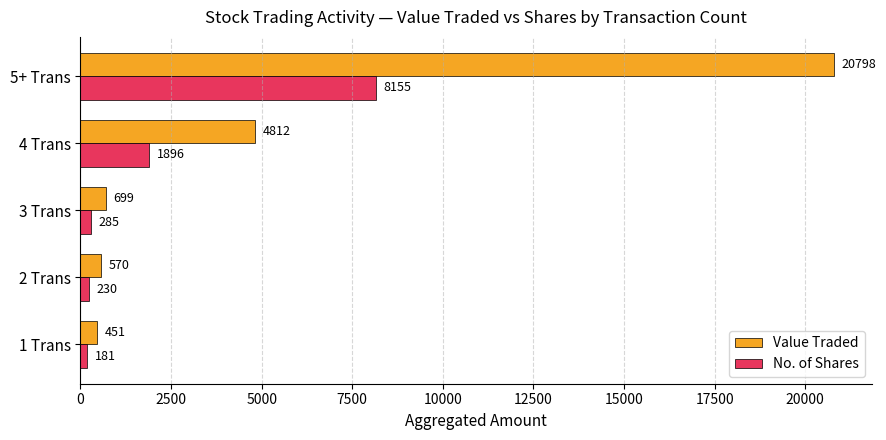

The No. of Shares series shows 230 at 2 Trans. True or false?

True